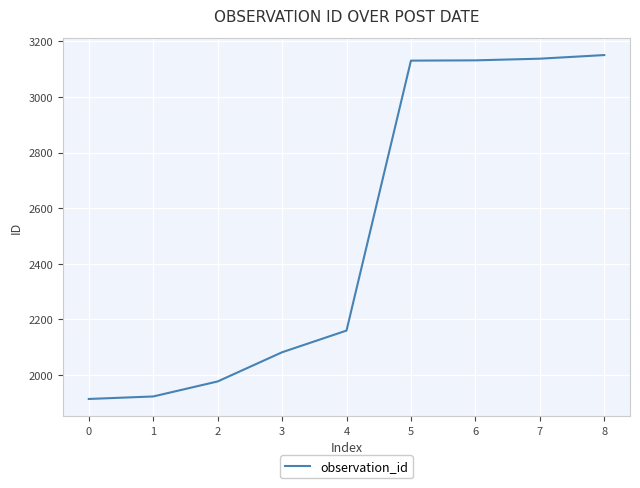

What is the greatest value displayed?

3151